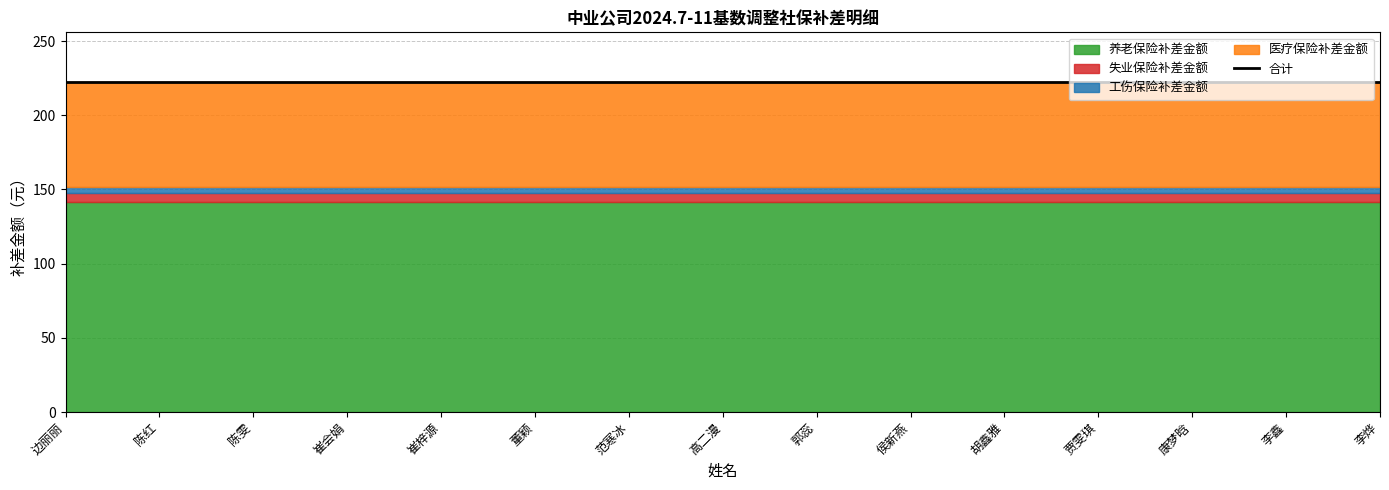

What is the label of the 9th point from the left?

郭蕊